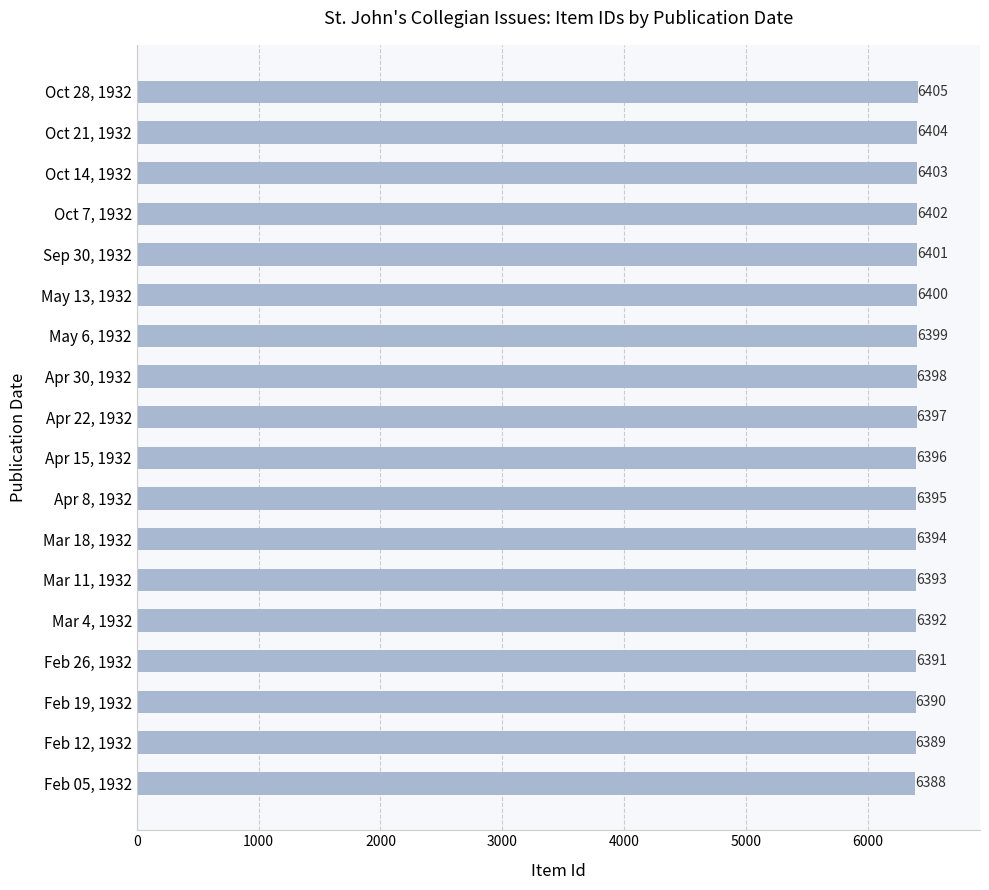

Rank the categories by value from highest to lowest.

Oct 28, 1932, Oct 21, 1932, Oct 14, 1932, Oct 7, 1932, Sep 30, 1932, May 13, 1932, May 6, 1932, Apr 30, 1932, Apr 22, 1932, Apr 15, 1932, Apr 8, 1932, Mar 18, 1932, Mar 11, 1932, Mar 4, 1932, Feb 26, 1932, Feb 19, 1932, Feb 12, 1932, Feb 05, 1932